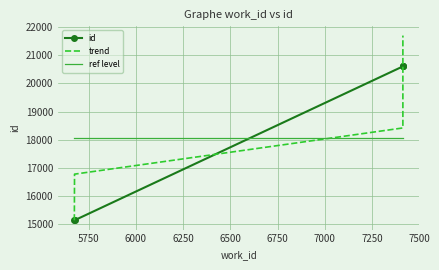

Which series has the largest range (max minus min)?

trend